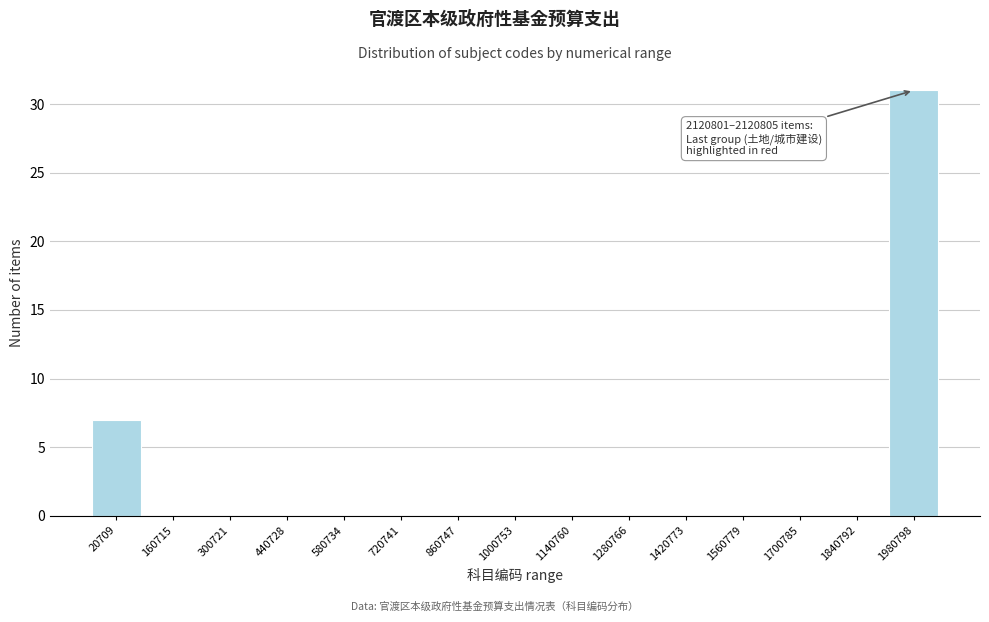

Reading right to left, list all the values displayed in this chart.

1980798=31	1840792=0	1700785=0	1560779=0	1420773=0	1280766=0	1140760=0	1000753=0	860747=0	720741=0	580734=0	440728=0	300721=0	160715=0	20709=7